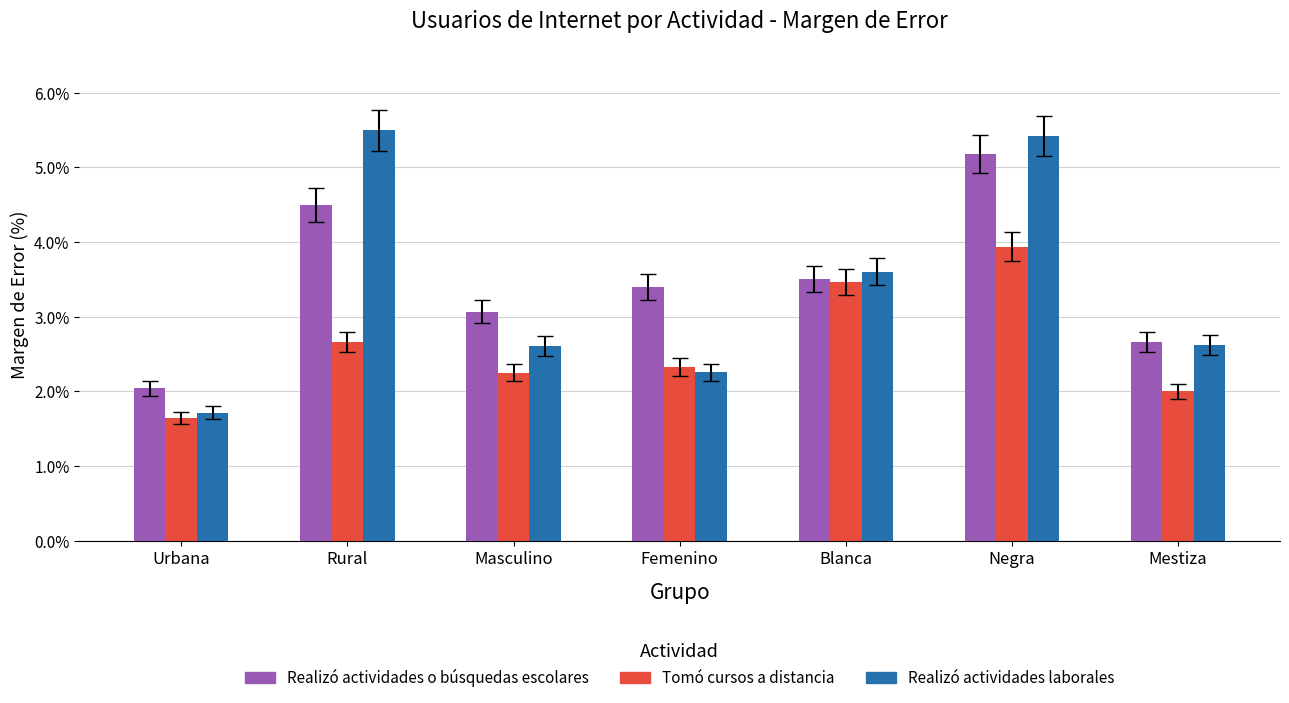

The Tomó cursos a distancia series shows 4.1 at Femenino. True or false?

False